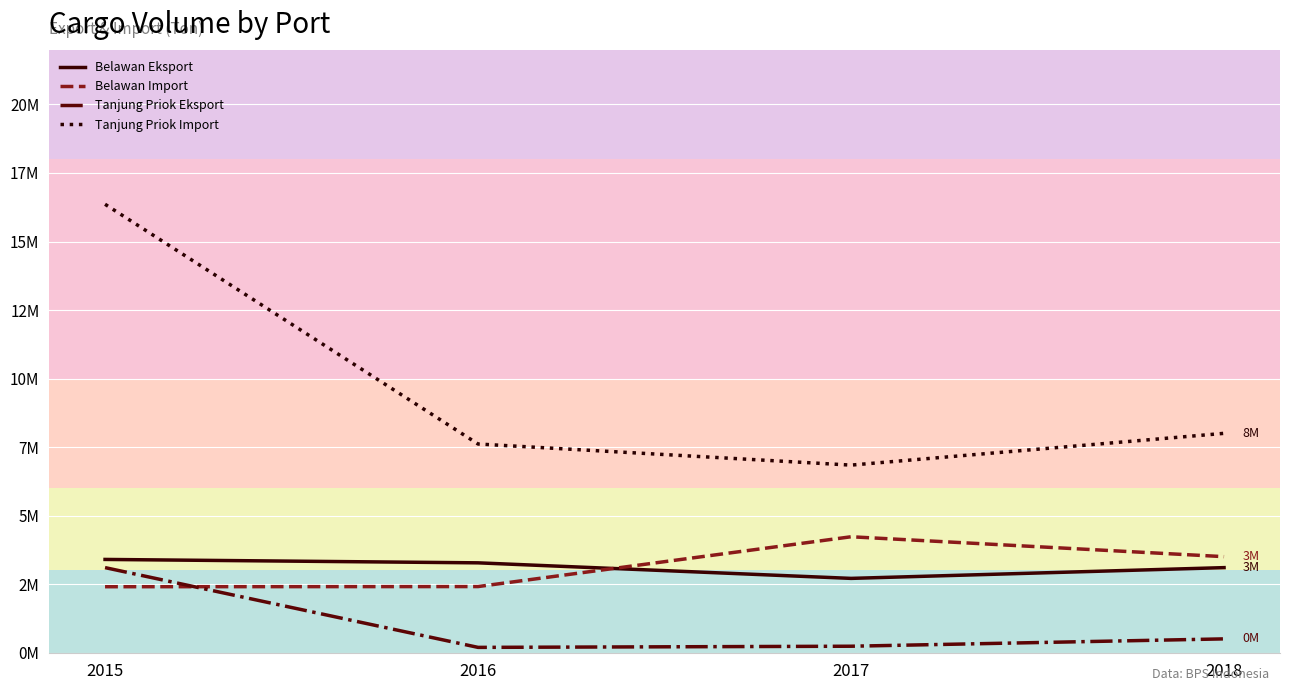

What are all the series names shown in the legend?

Belawan Eksport, Belawan Import, Tanjung Priok Eksport, Tanjung Priok Import